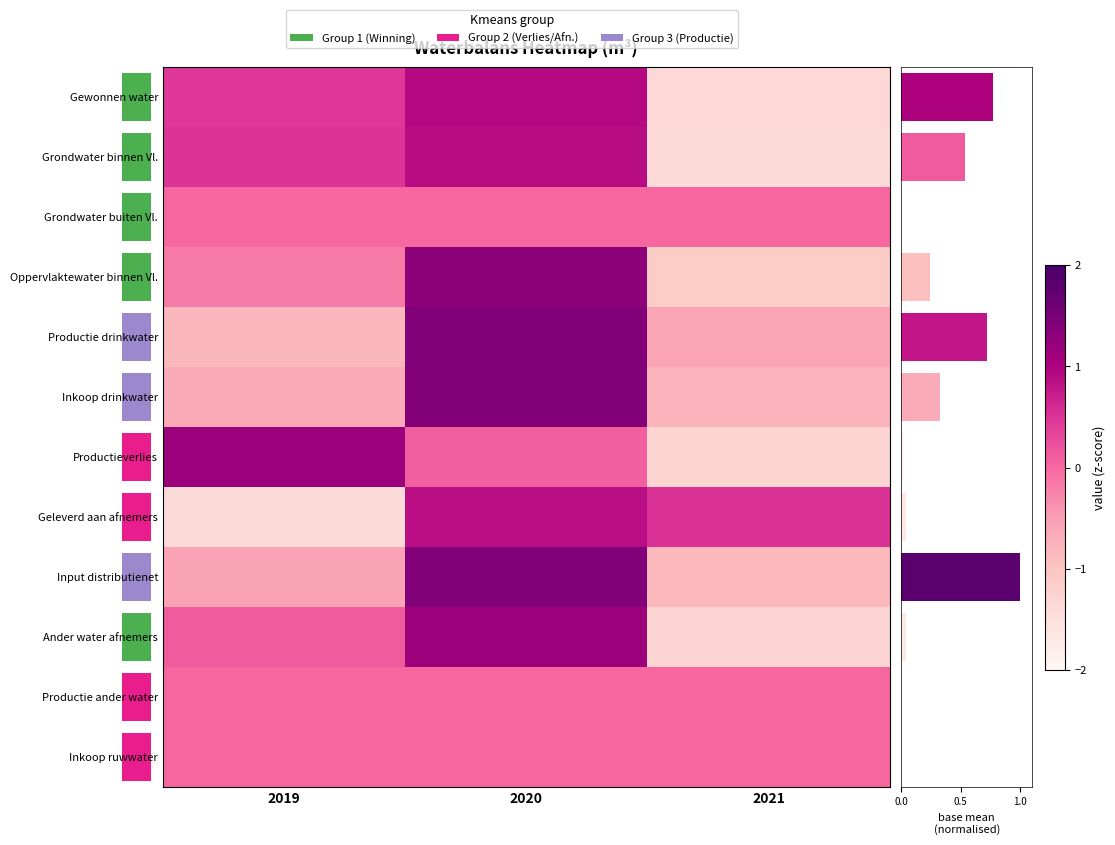

At 2020, list the series in order from smallest to largest.

Grondwater buiten Vl., Productie ander water, Inkoop ruwwater, Productieverlies, Geleverd aan afnemers, Grondwater binnen Vl., Gewonnen water, Ander water afnemers, Oppervlaktewater binnen Vl., Input distributienet, Productie drinkwater, Inkoop drinkwater